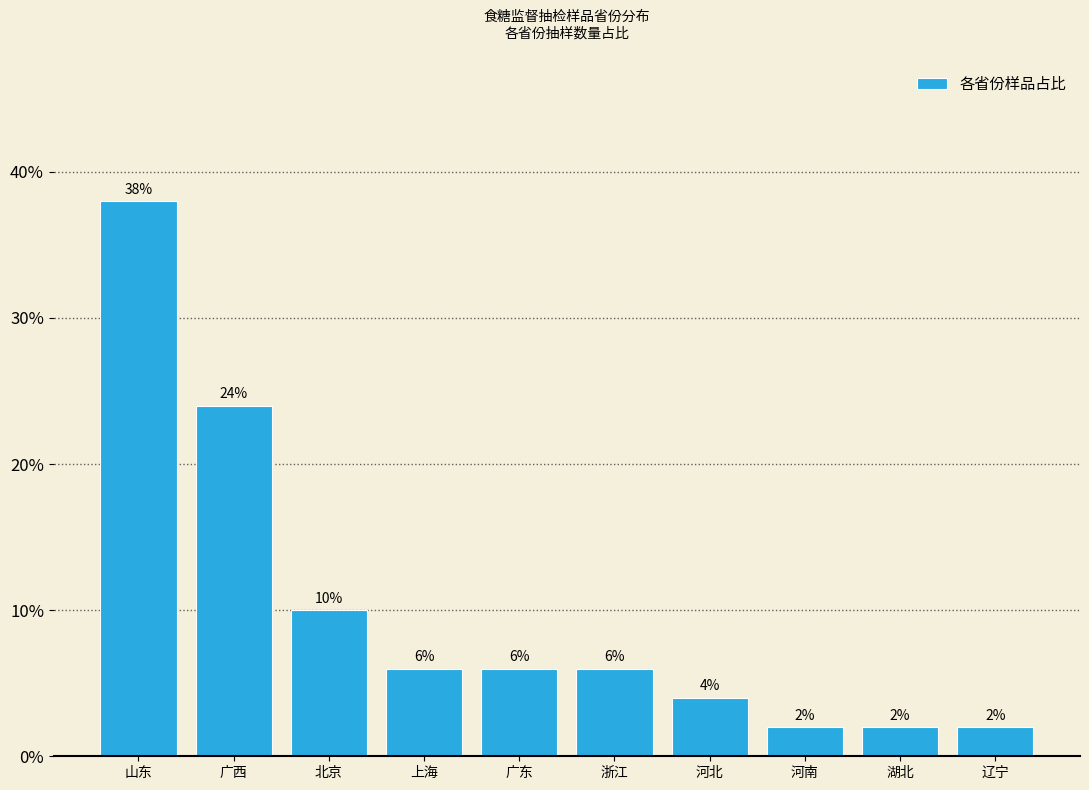

Reading left to right, list all the values displayed in this chart.

38	24	10	6	6	6	4	2	2	2